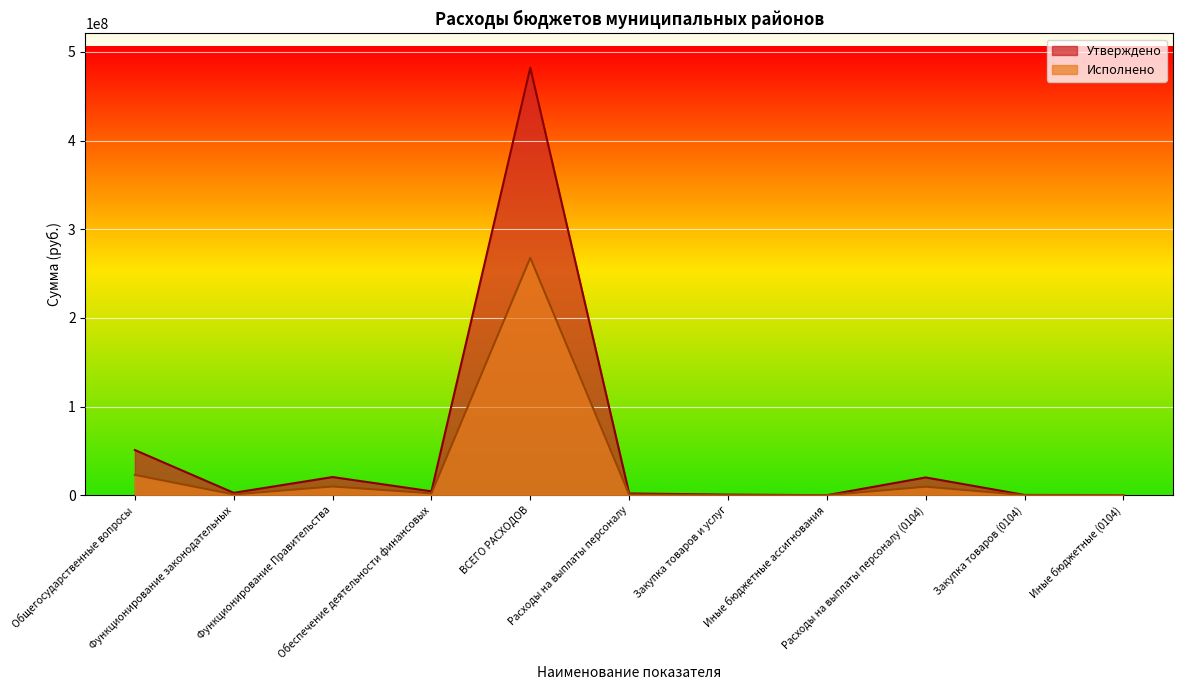

Does the chart display data point markers on the line(s)?

No